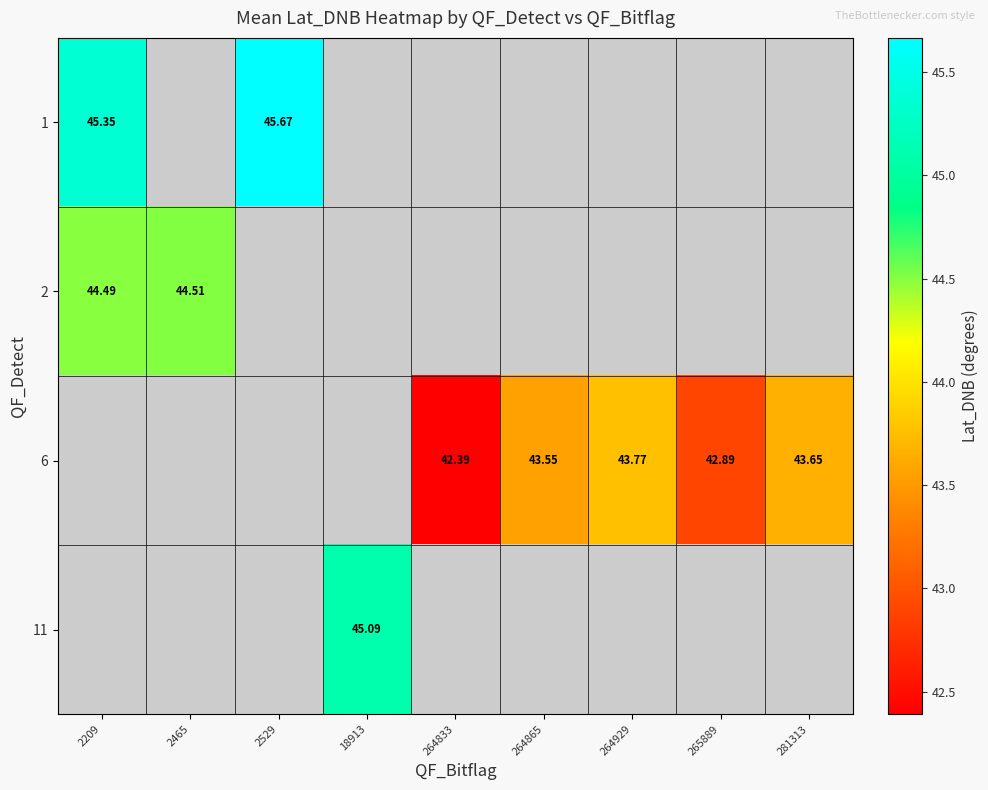

Is the value of 1 at 2465 greater than the value of 11 at 2465?

No